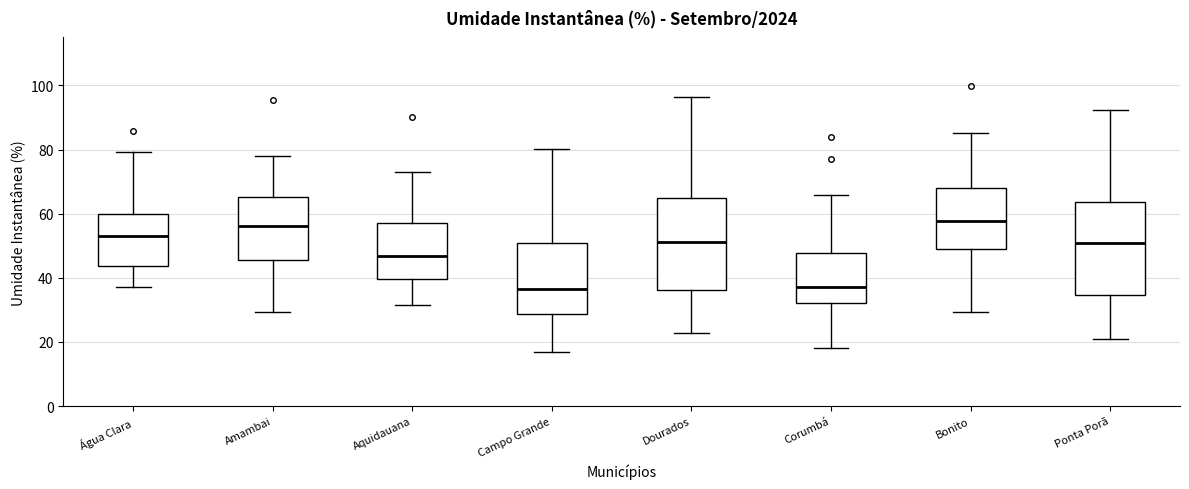

Where does the median line of the box for Água Clara sit on the y-axis? The values are not printed on the chart, so give them approximately, as read against the axis.

52